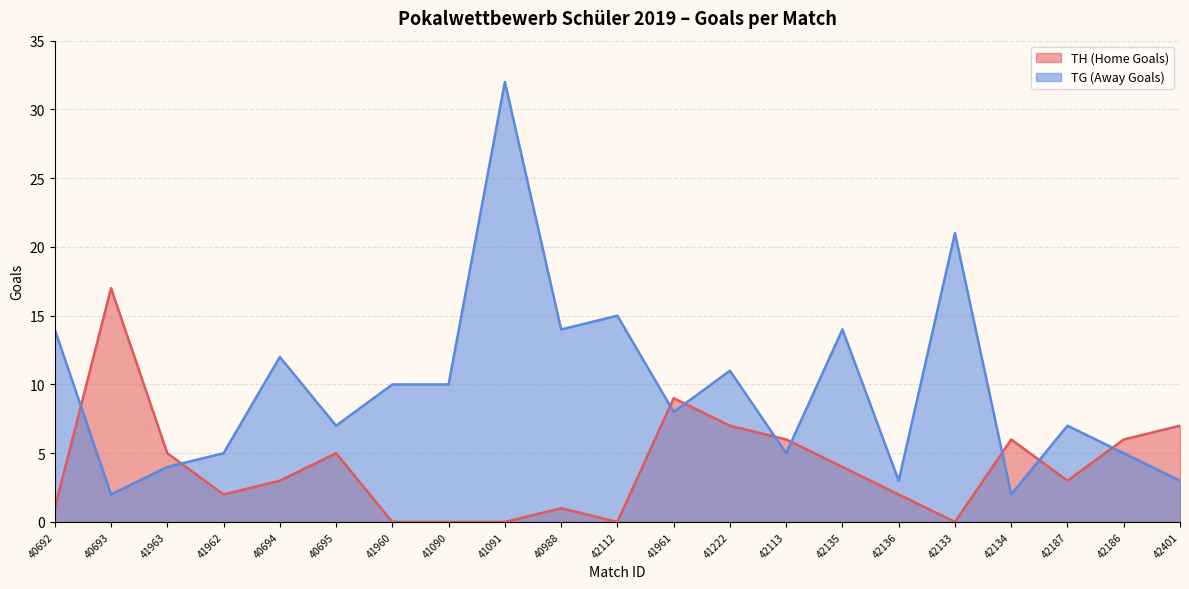

List the series in order of their peak value, highest first.

TG (Away Goals), TH (Home Goals)